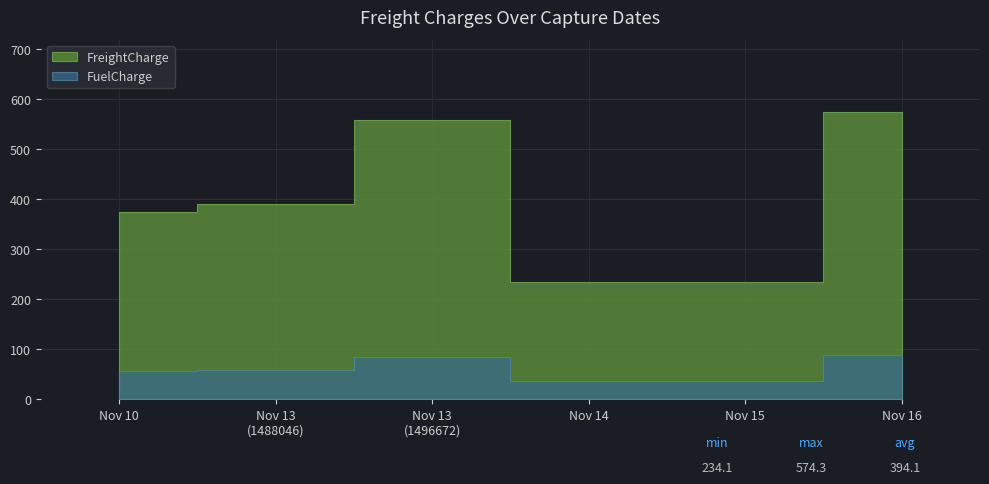

Read the FreightCharge value at 2017-11-10.

374.8